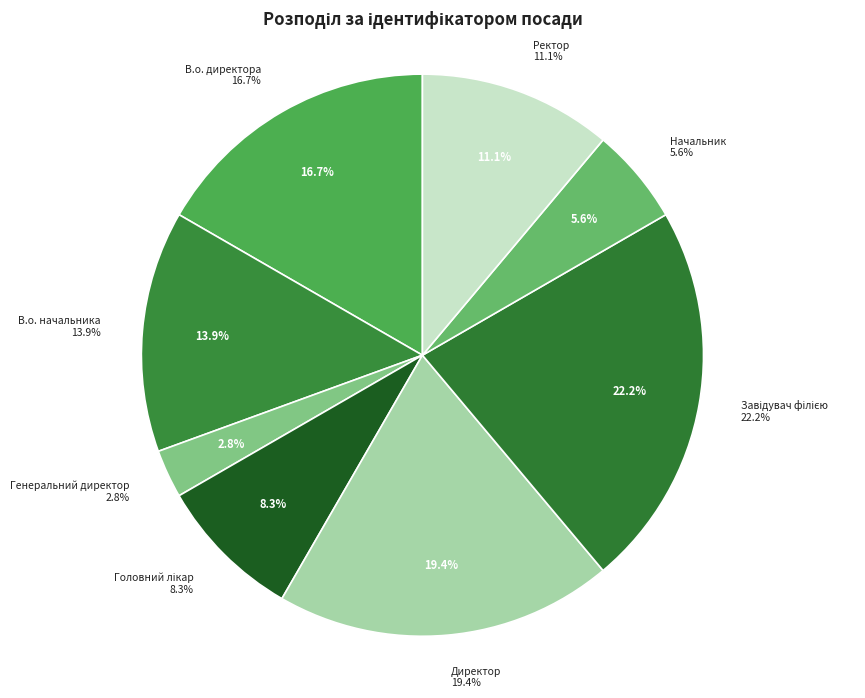

To the nearest percent, what is the average slice percentage?

12%